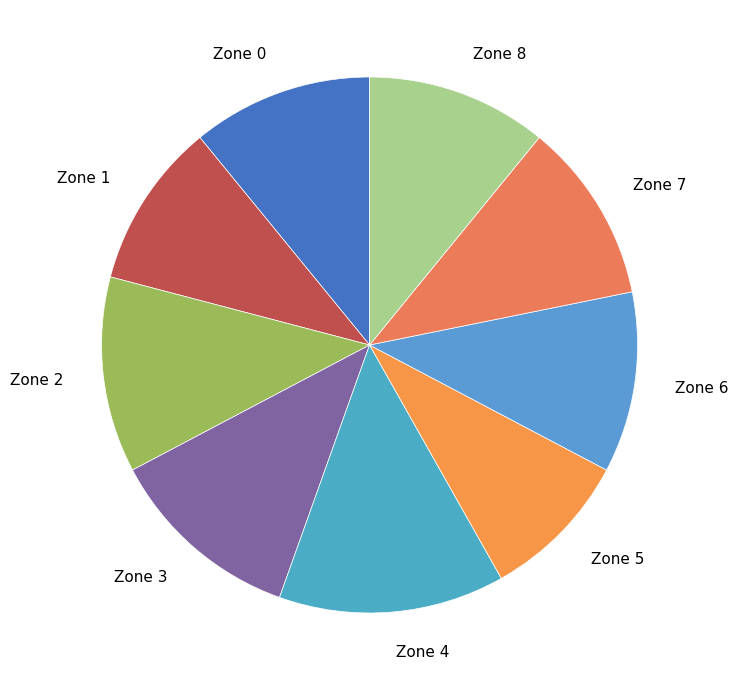

Is there a majority slice in this chart?

No